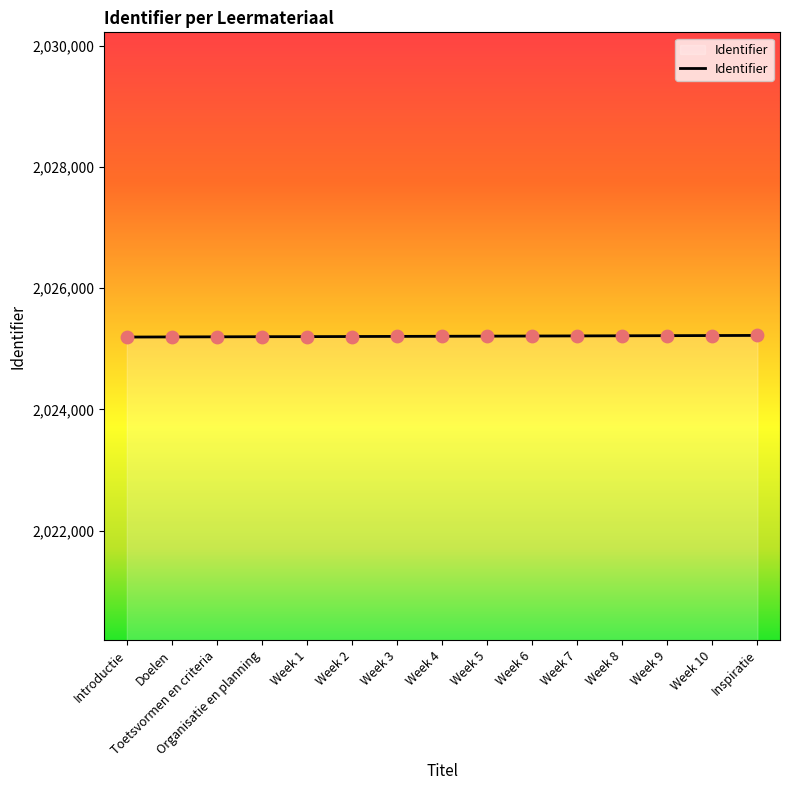

What is the change in value from Doelen to Week 6?

+15